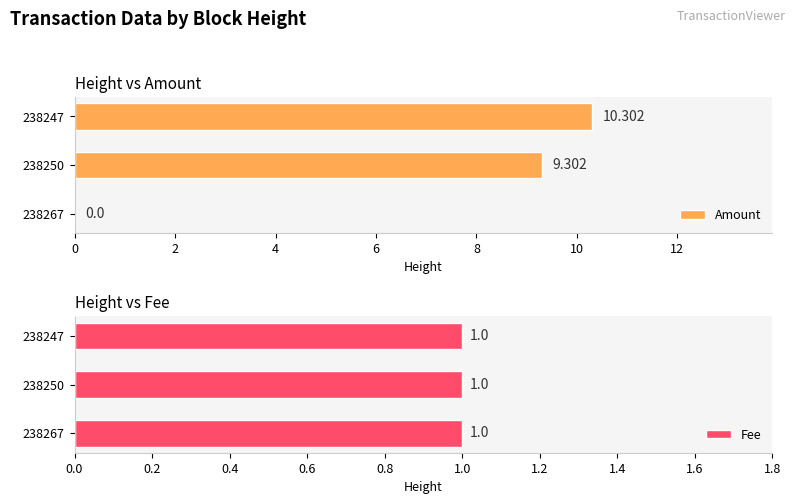

What are all the series names shown in the legend?

Amount, Fee